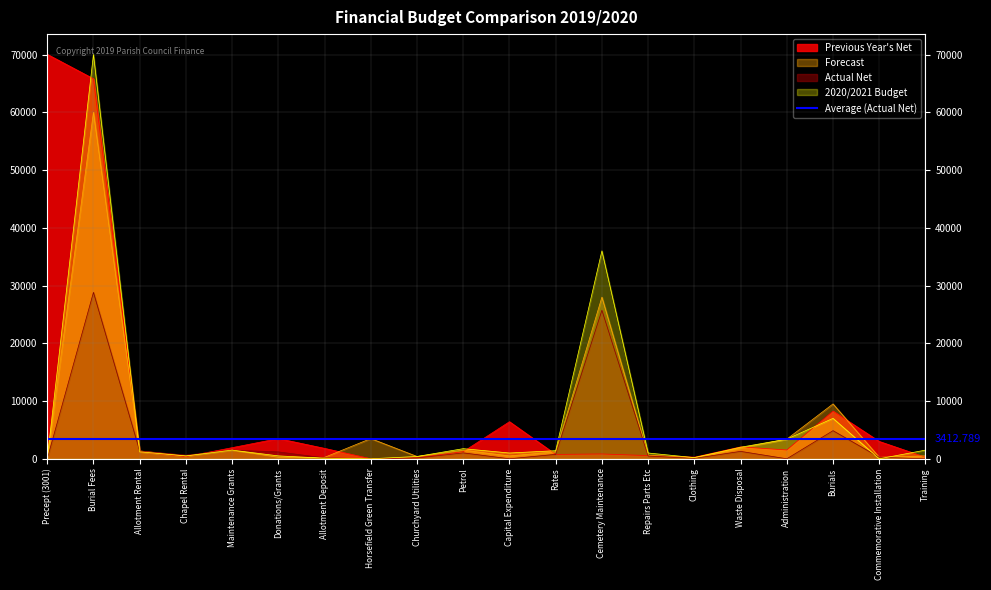

What is the average value of the Actual Net series?

3412.8